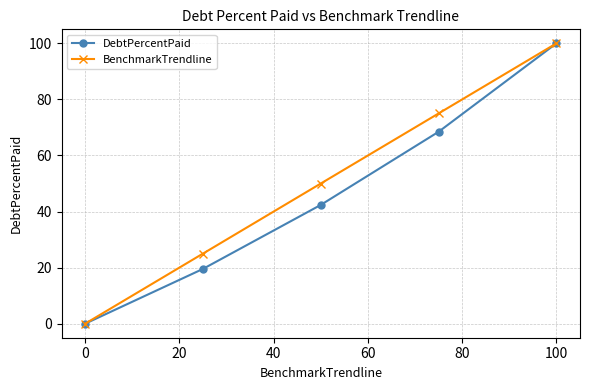

Count the BenchmarkTrendline values in the range 25 to 75.

3